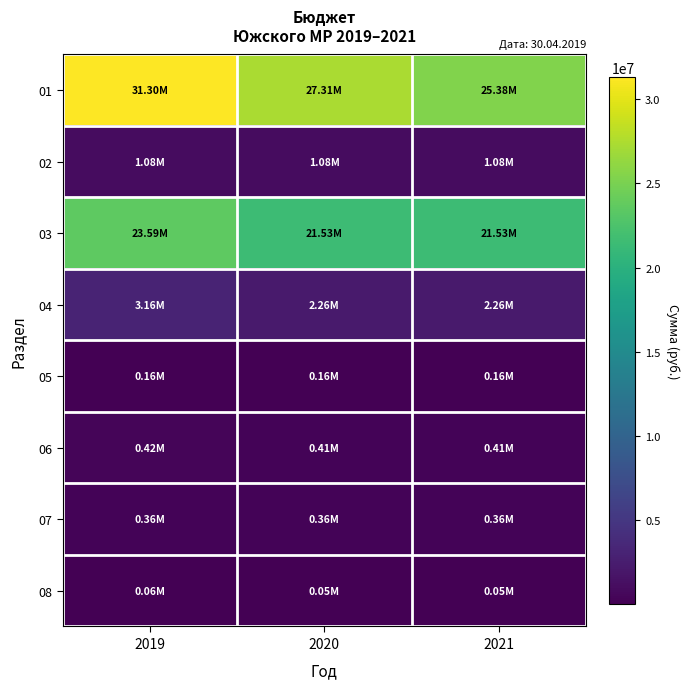

Reading left to right, extract all data points from this chart.

01: 2019=31299687.2	2020=27312303.7	2021=25377226.0
02: 2019=1083311.3	2020=1083311.3	2021=1083311.3
03: 2019=23586907.3	2020=21532678.8	2021=21532678.8
04: 2019=3158530.3	2020=2264610.0	2021=2264610.0
05: 2019=161486.0	2020=159292.0	2021=159292.0
06: 2019=420101.0	2020=408434.0	2021=408434.0
07: 2019=359927.2	2020=359927.2	2021=359927.2
08: 2019=60173.8	2020=48506.8	2021=48506.8